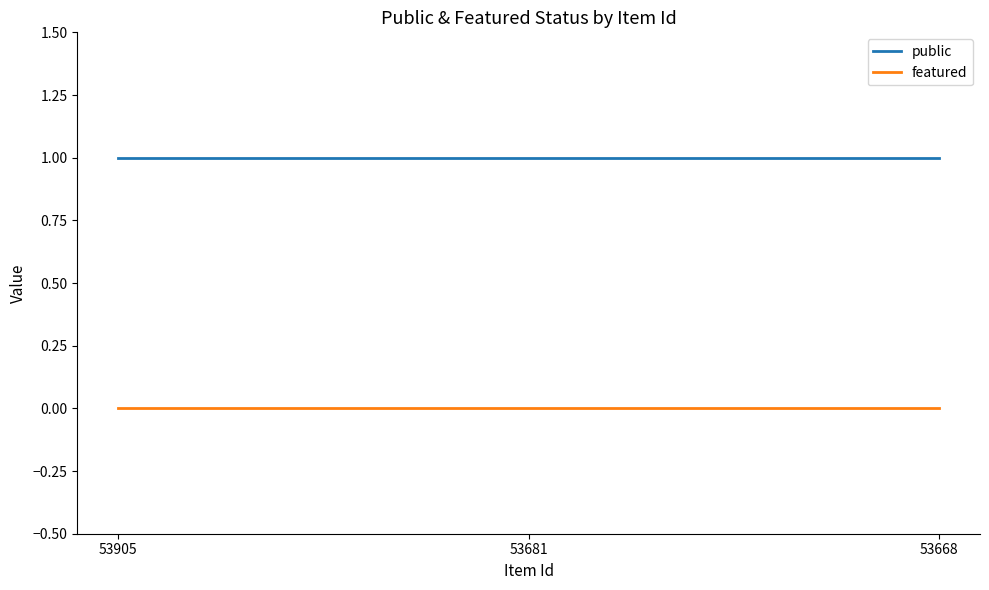

Is it true that featured equals 0 at 53668?

True